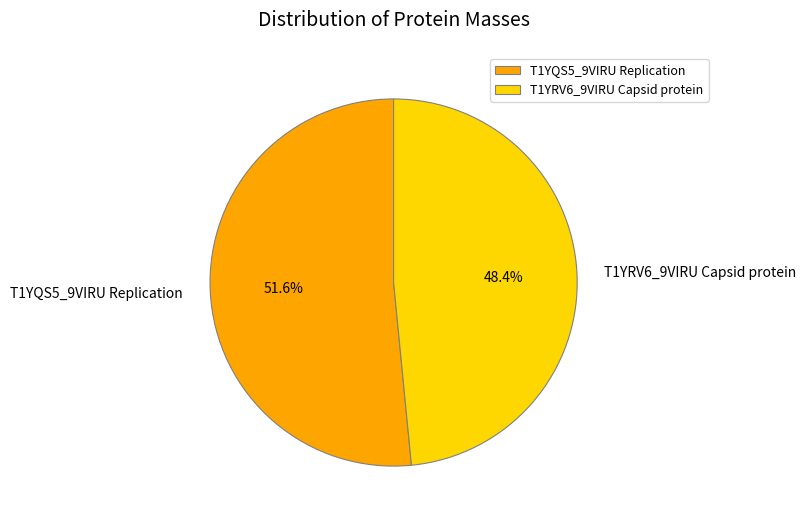

What is the largest slice in the pie chart?

T1YQS5_9VIRU Replication